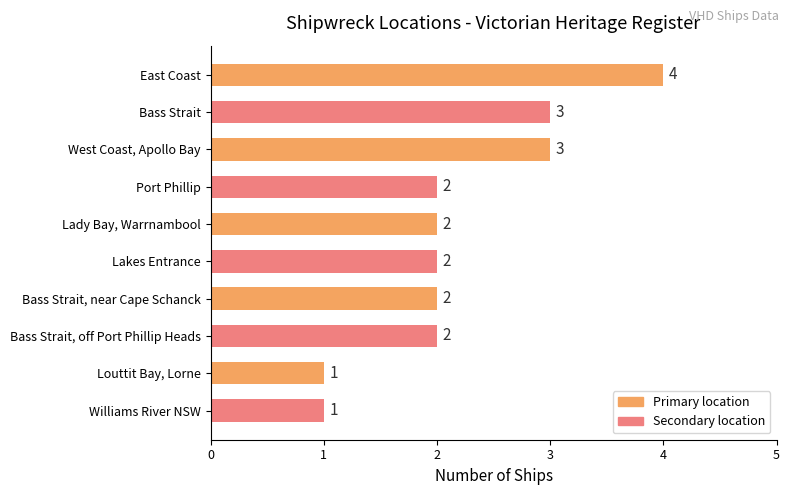

How many values are below 2?

2